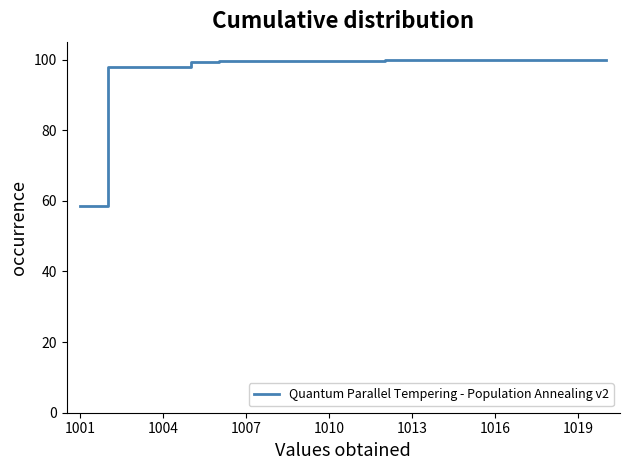

What is the maximum value shown in the chart?

100.0